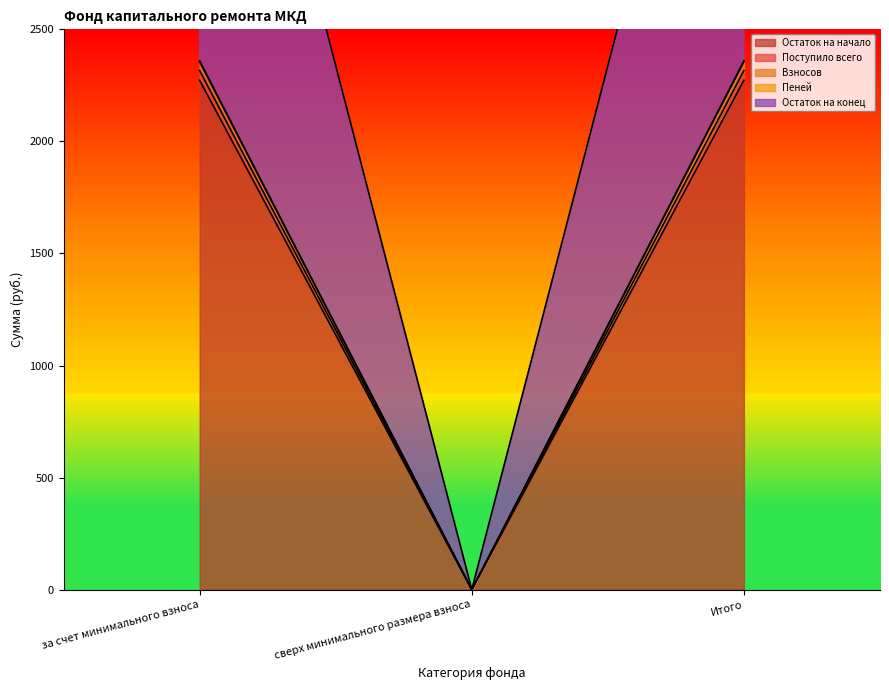

What is the label of the 2nd point from the left?

сверх минимального размера взноса